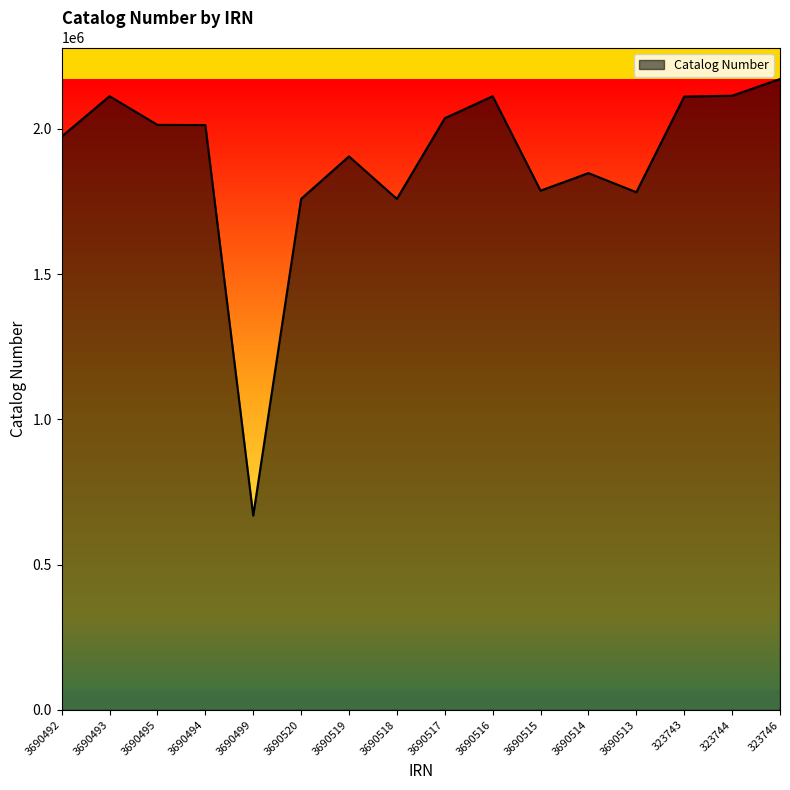

Does the chart display data point markers on the line(s)?

No